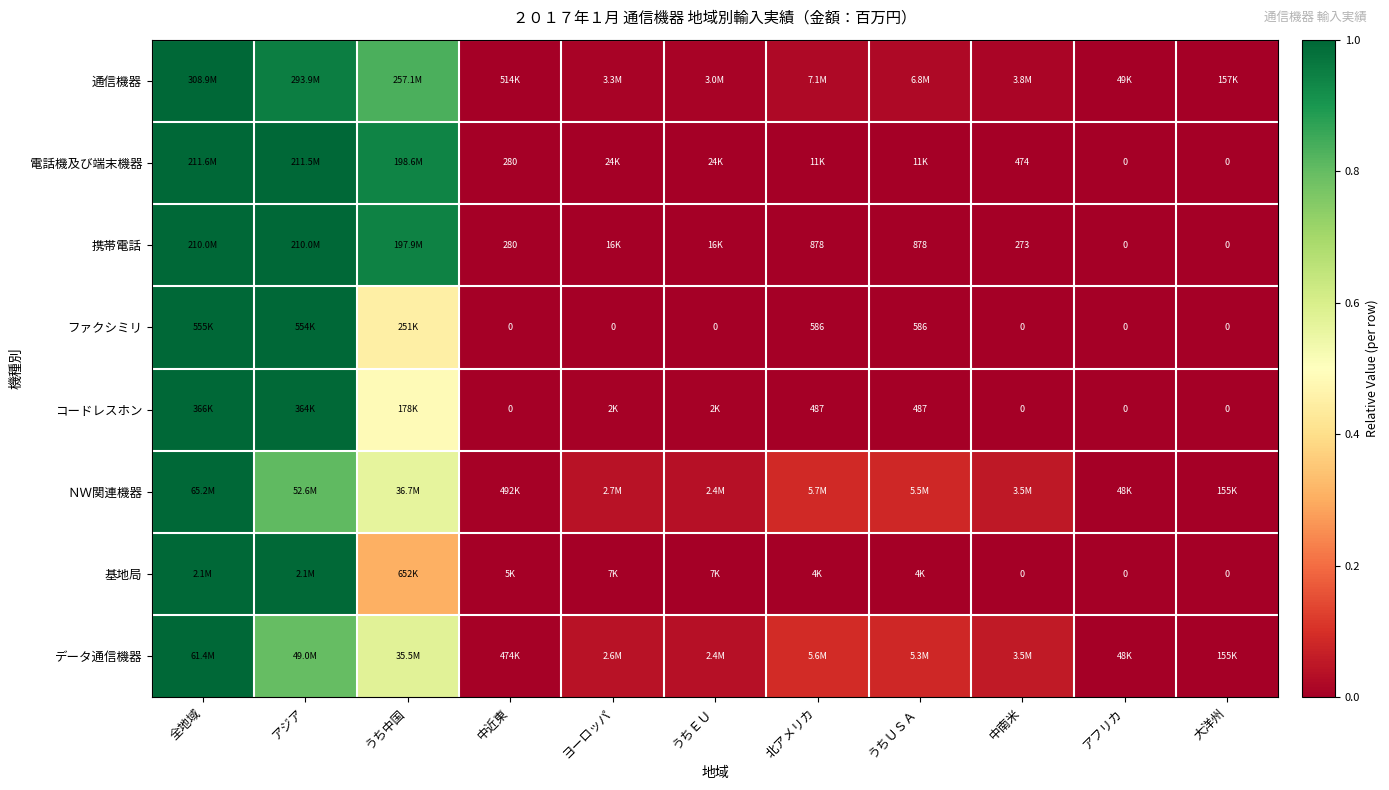

Which category has the lowest value in the コードレスホン series?

中近東